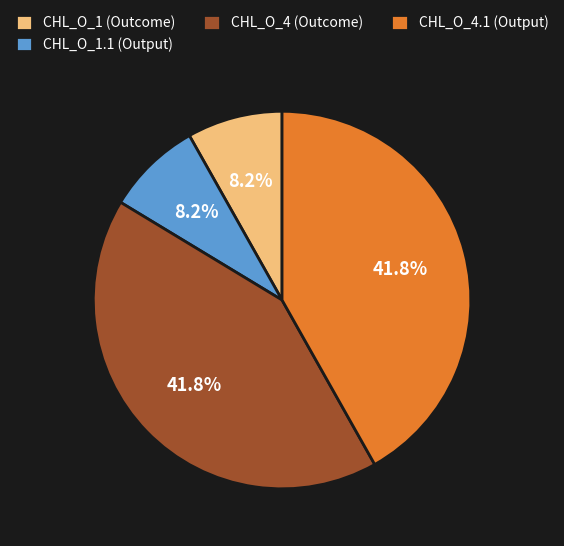

How many segments does this pie chart have?

4